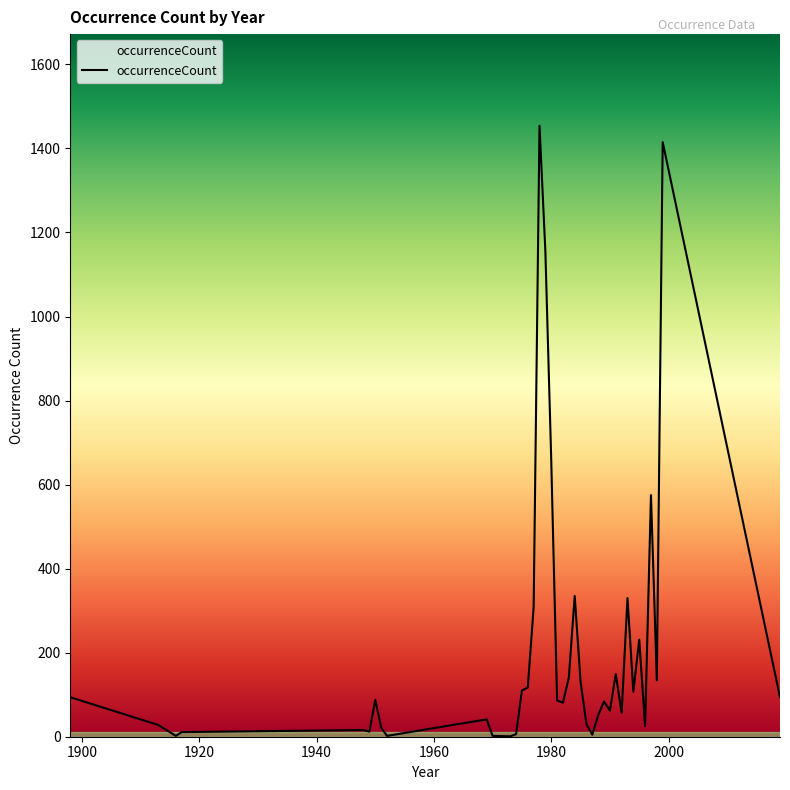

What is the average value?

207